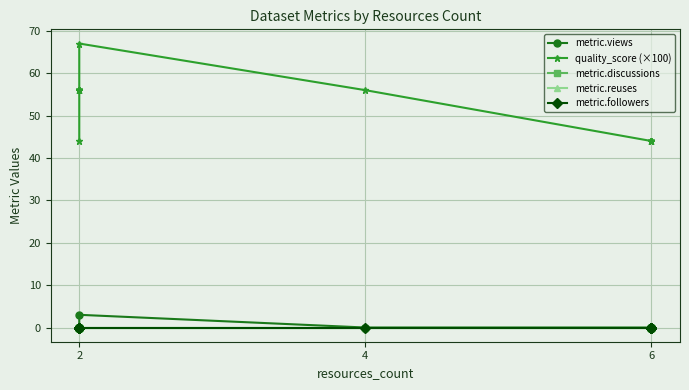

Which series changed the most between 2 and 3?

quality_score (×100)